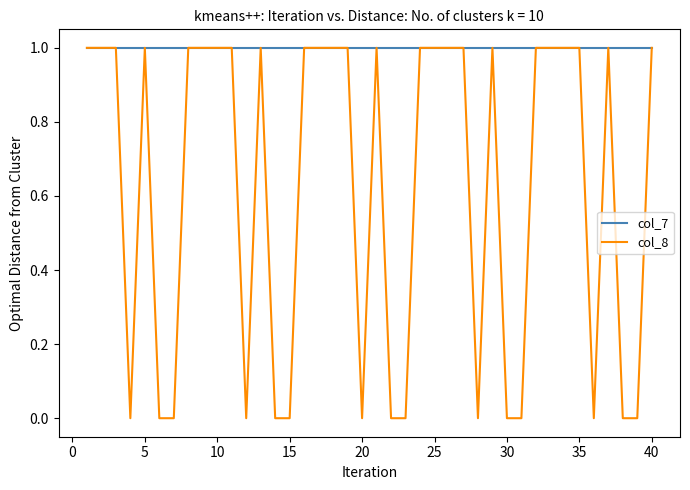

Which series has the largest total across all categories?

col_7